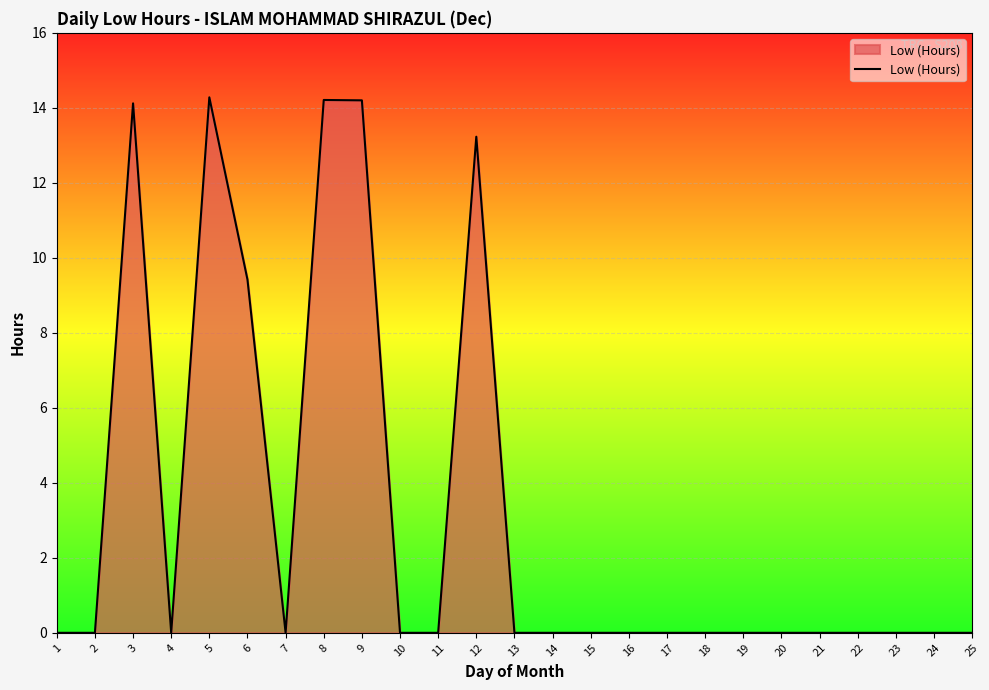

How many categories are shown in the chart?

25